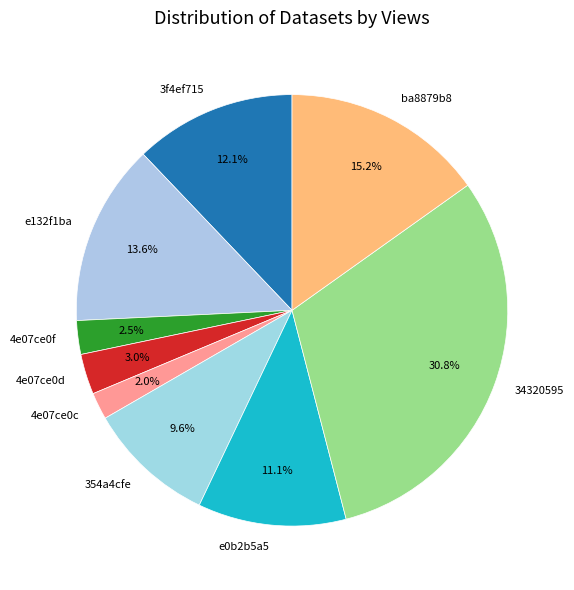

What is the ratio of the value at 354a4cfe to the value at 4e07ce0d?

3.2